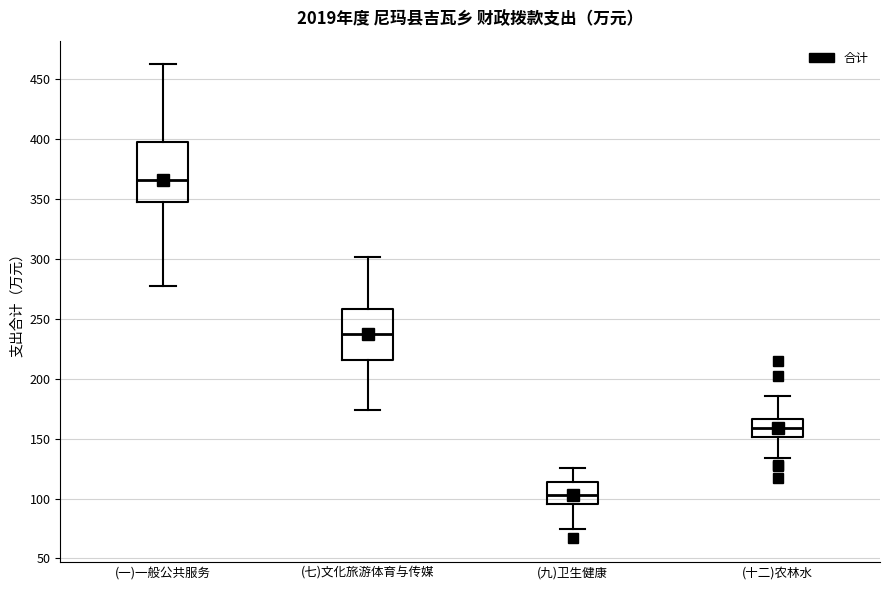

Which box has the highest median line?

(一)一般公共服务